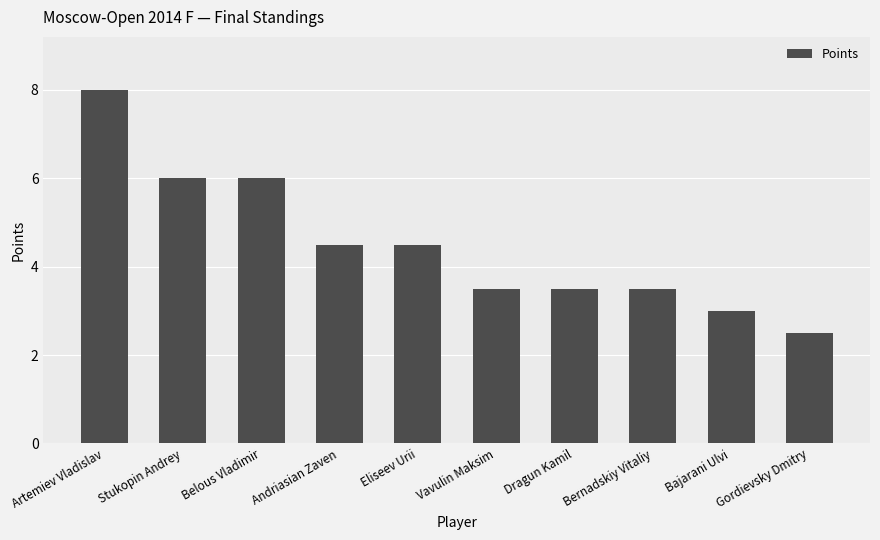

Count the number of data series in this chart.

1